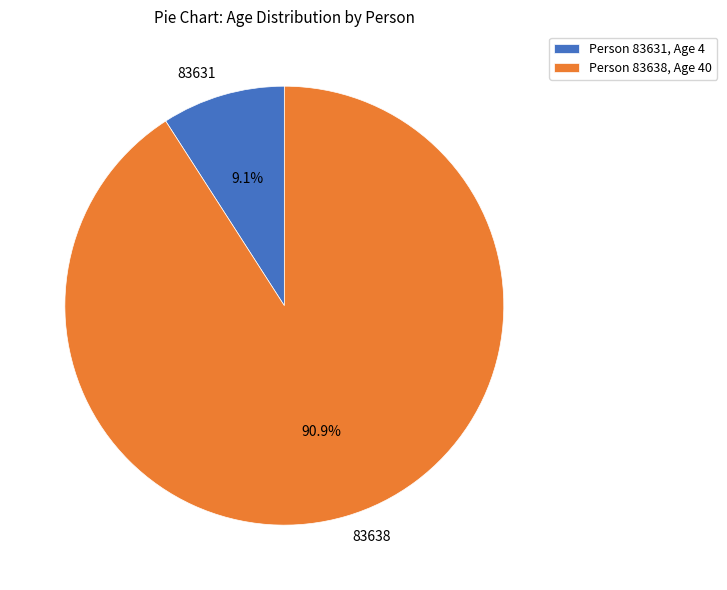

The 83638 slice represents 97% of the pie. True or false?

False